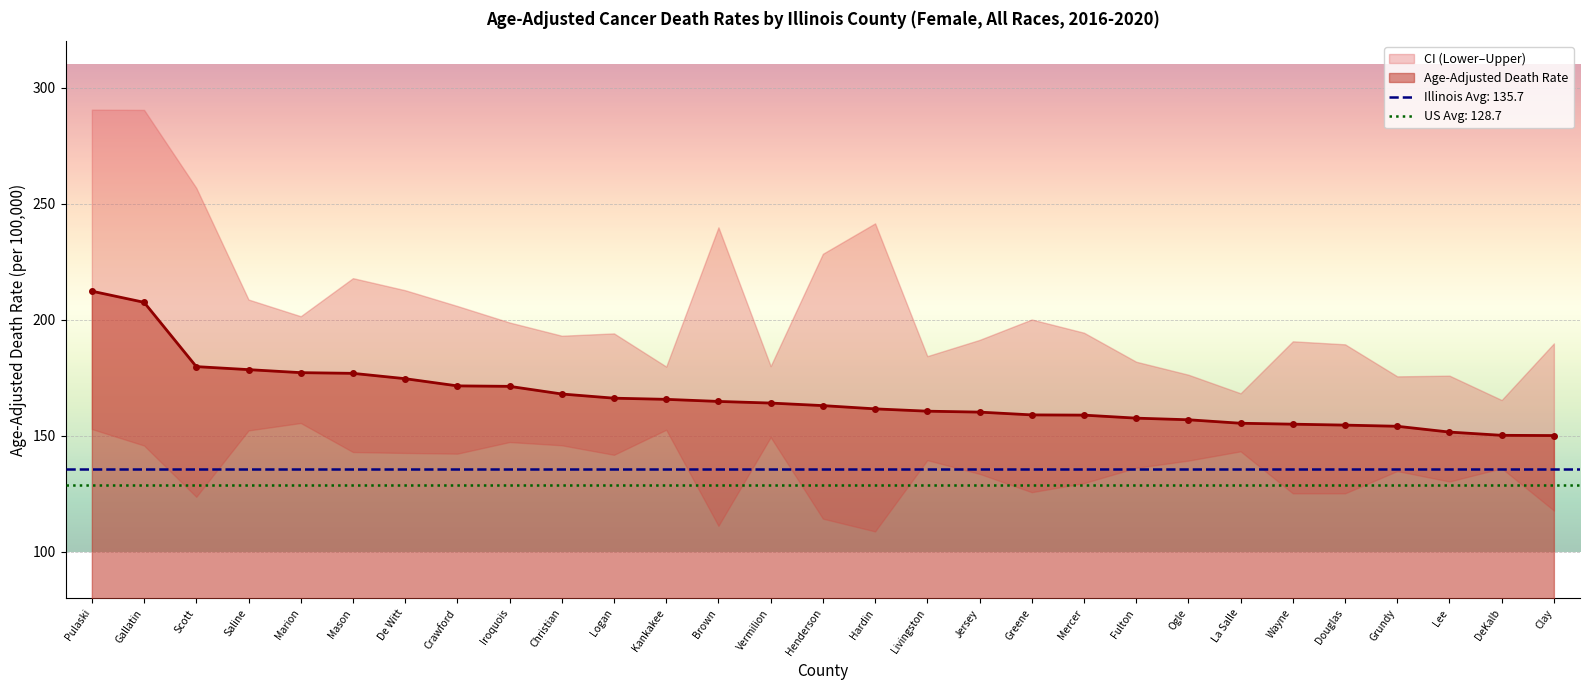

True or false: Age-Adjusted Death Rate and Upper CI (Rate) cross at least once.

False